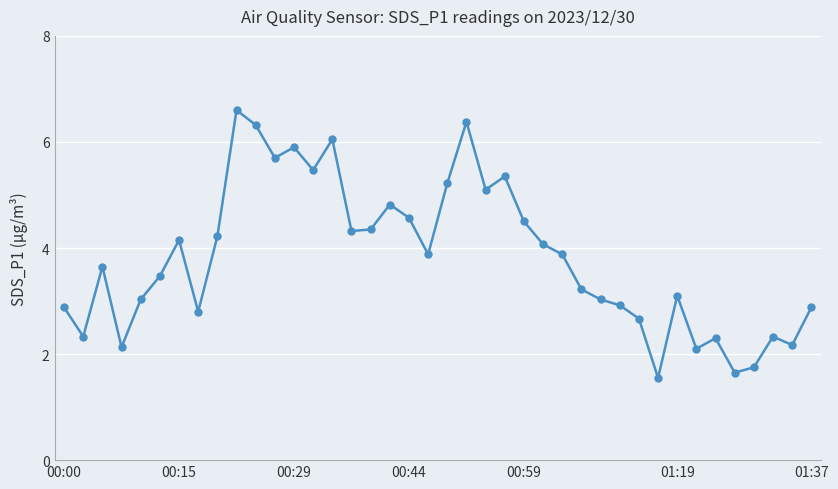

What is the value of the 38th point from the left?

2.3